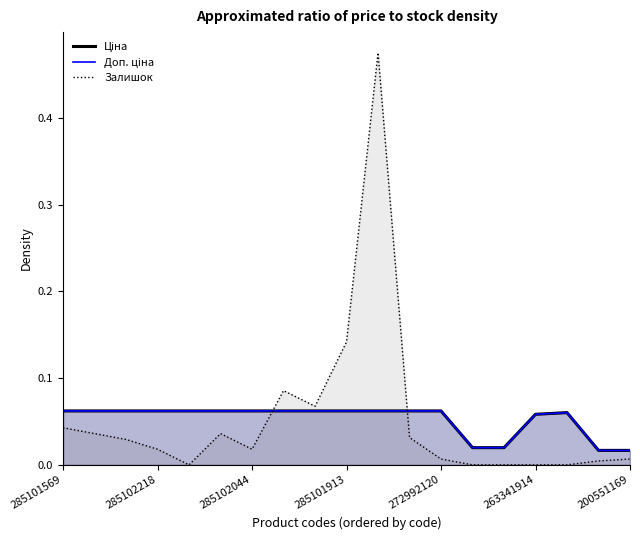

List the series in order of their peak value, lowest first.

Доп. ціна, Ціна, Залишок